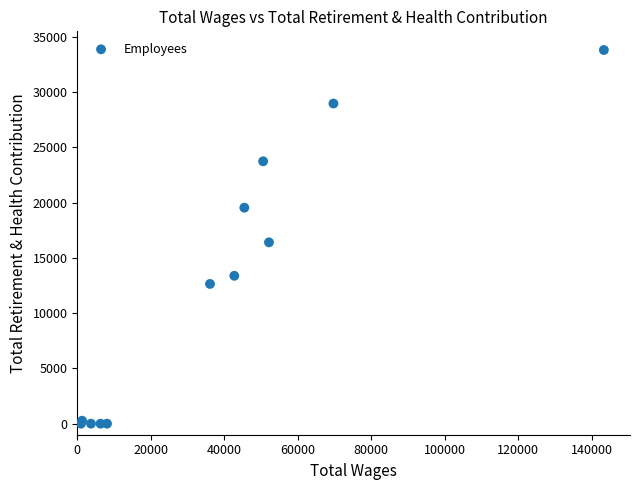

What Y value in the scatter plot is closest to 16896?

16401